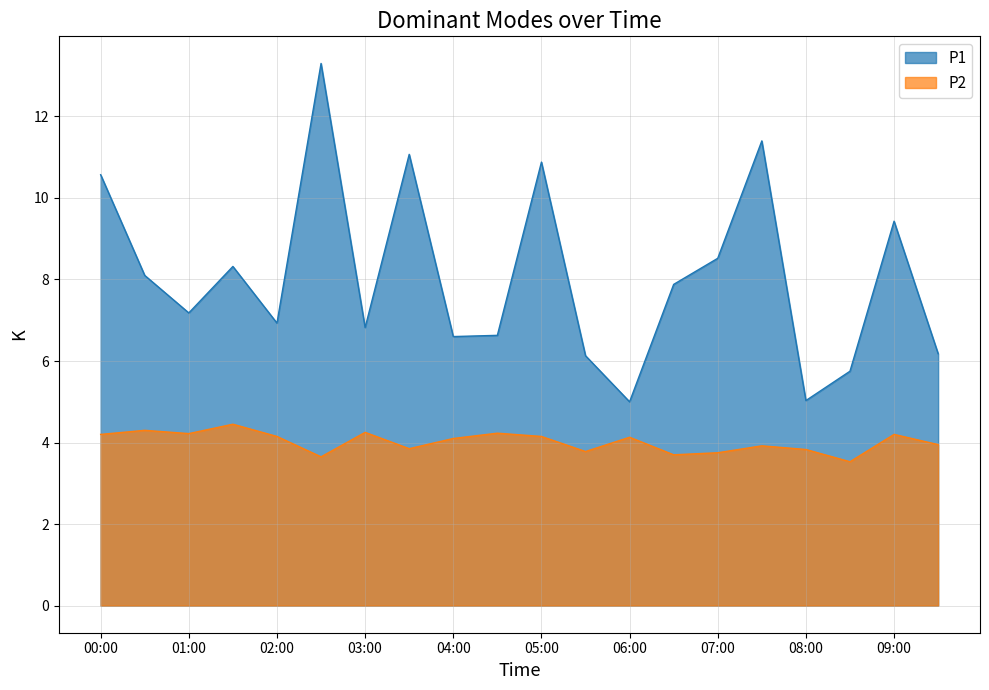

What position from the right is 07:00?

6